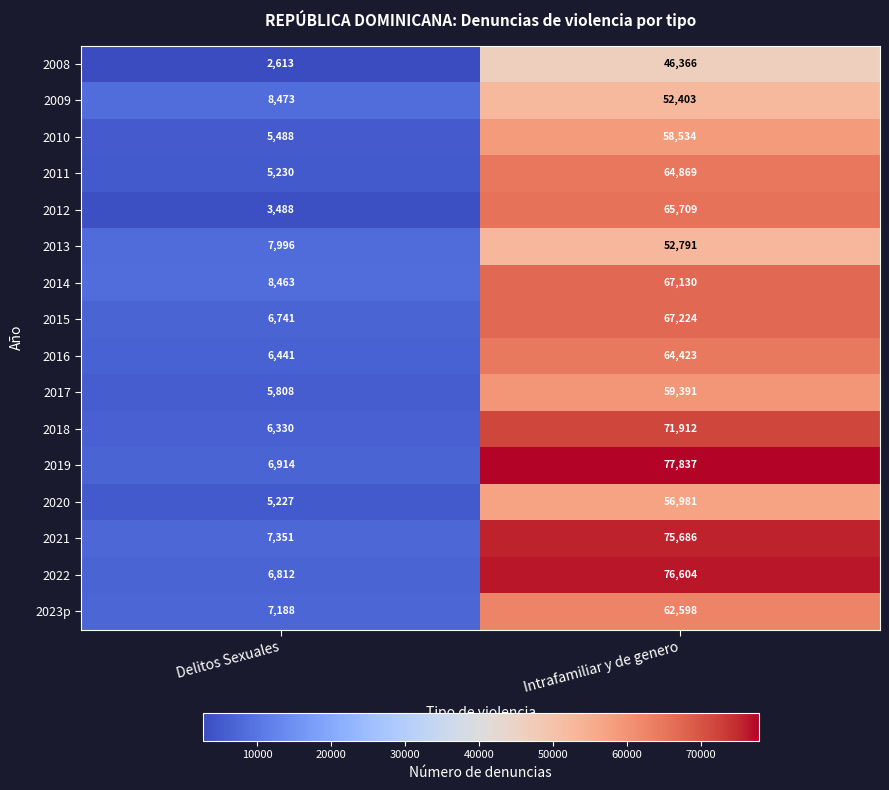

Rank the series by their maximum value, from highest to lowest.

2019, 2022, 2021, 2018, 2015, 2014, 2012, 2011, 2016, 2023p, 2017, 2010, 2020, 2013, 2009, 2008